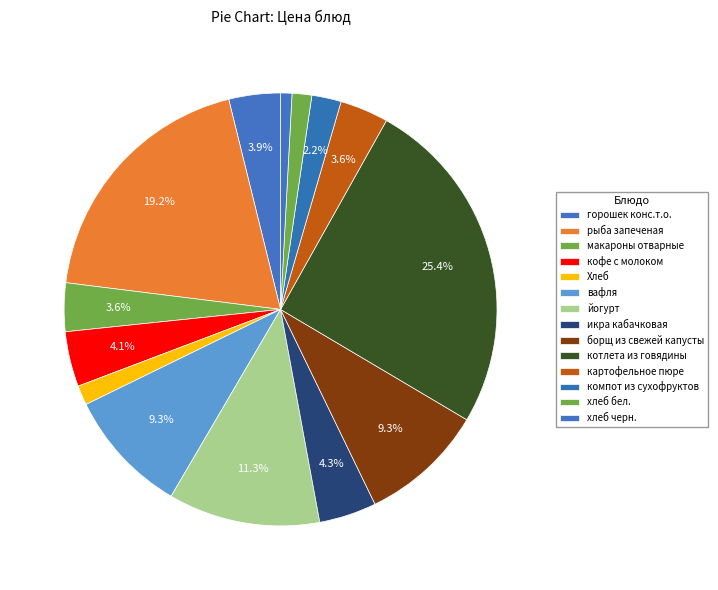

Does any single category account for the majority?

No